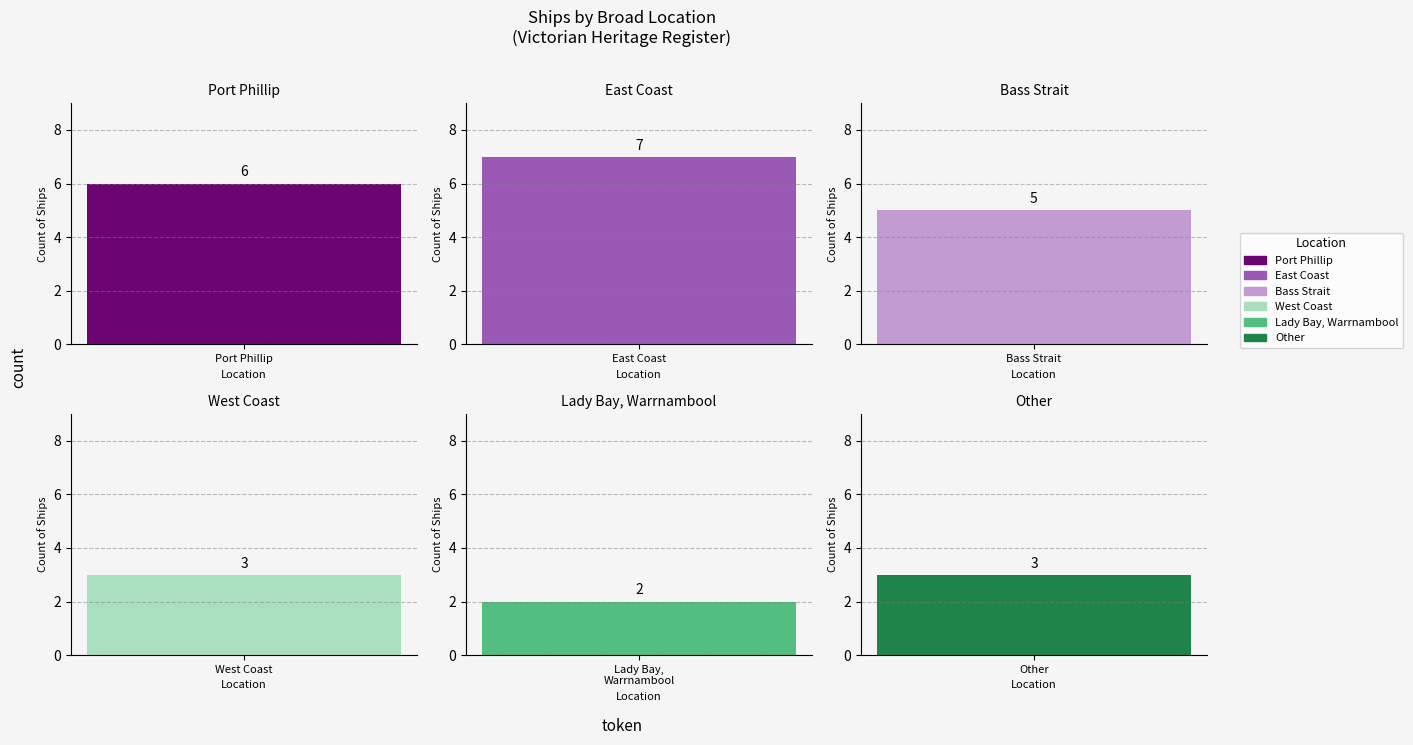

Reading left to right, extract all data points from this chart.

6	7	5	3	2	3